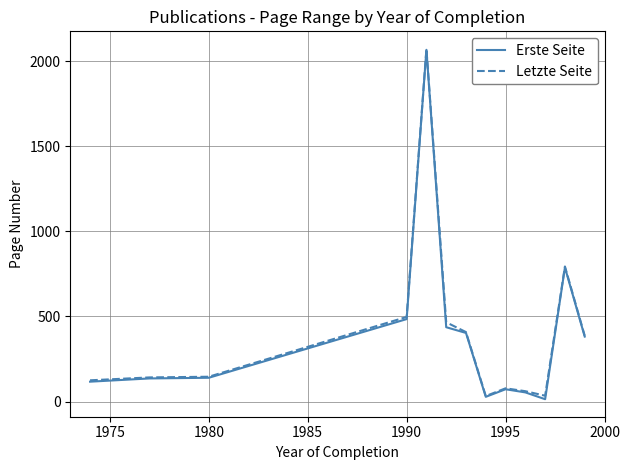

True or false: Letzte Seite and Erste Seite cross at least once.

False